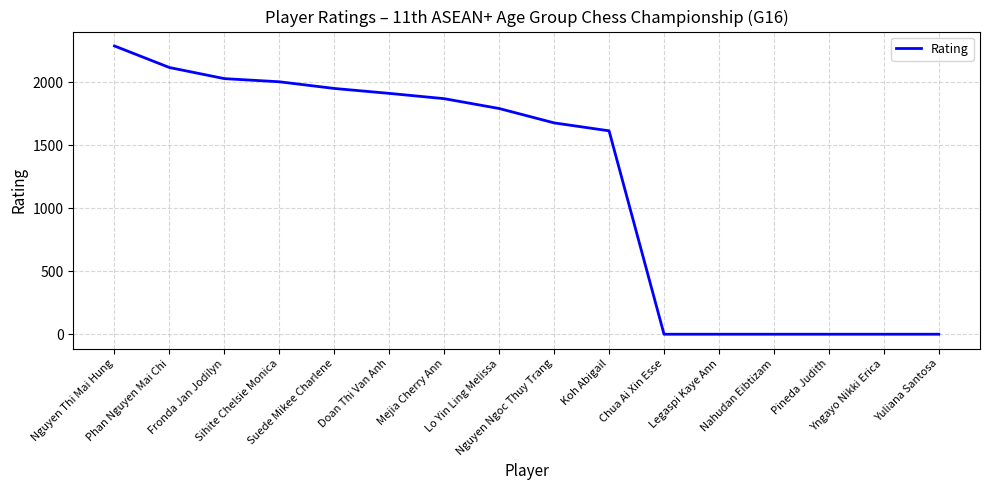

Which has a higher value, Phan Nguyen Mai Chi or Koh Abigail?

Phan Nguyen Mai Chi